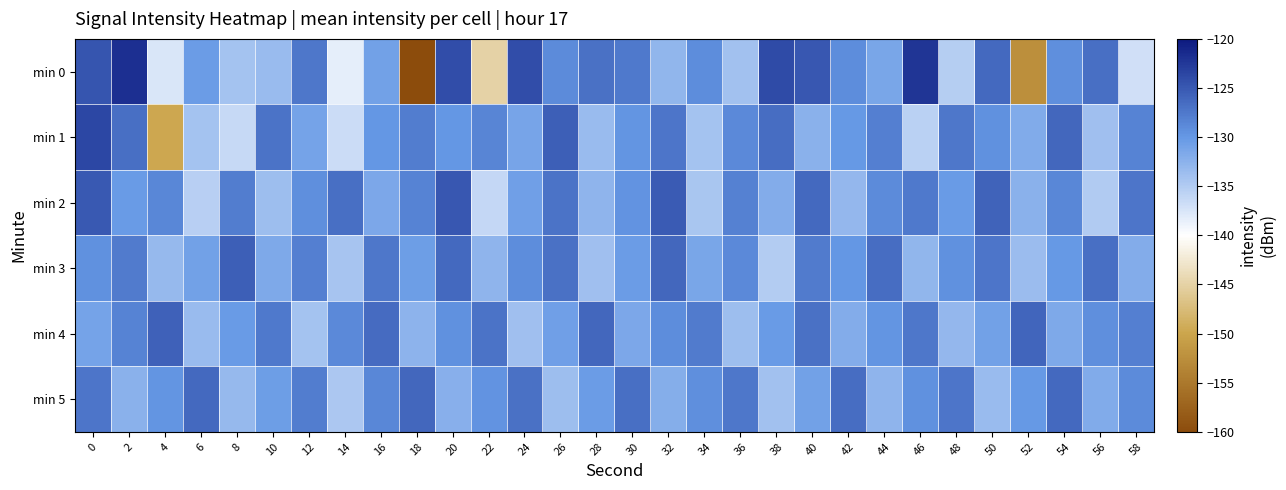

Which category has the highest value across all series?

2